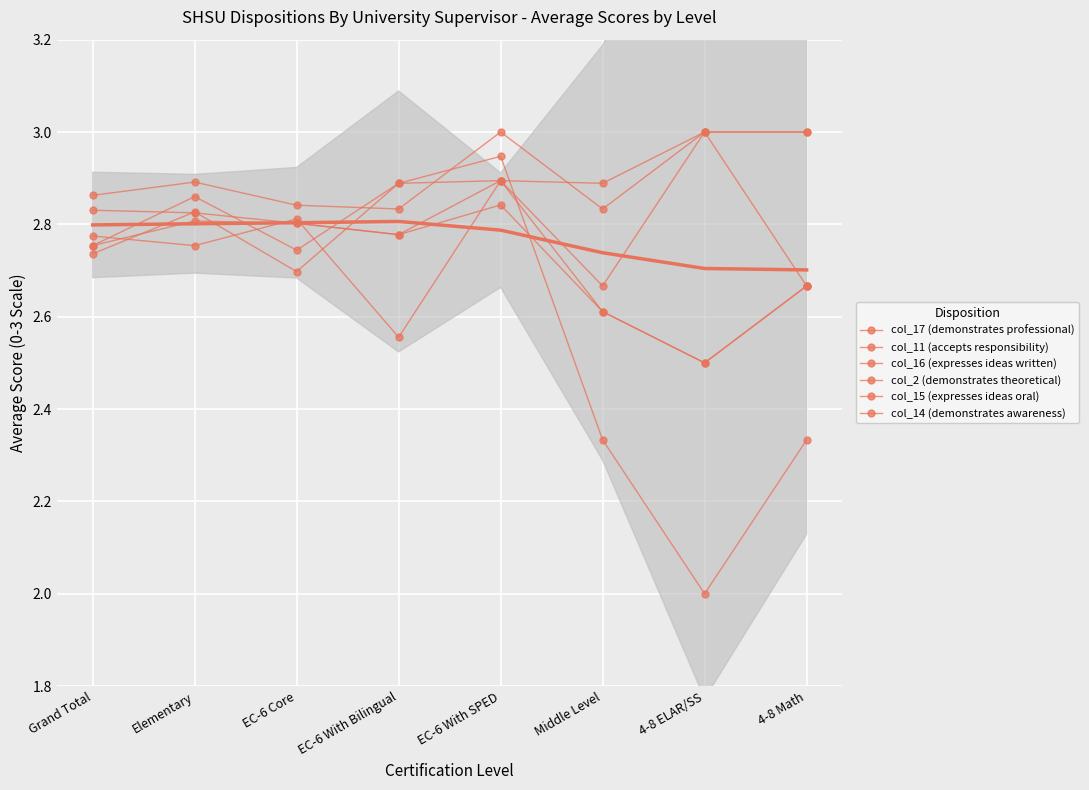

Reading right to left, extract all data points from this chart.

col_17 (demonstrates professional): 4-8 Math=3.0	4-8 ELAR/SS=3.0	Middle Level=2.8	EC-6 With SPED=3.0	EC-6 With Bilingual=2.8	EC-6 Core=2.8	Elementary=2.9	Grand Total=2.9
col_11 (accepts responsibility): 4-8 Math=2.7	4-8 ELAR/SS=2.5	Middle Level=2.6	EC-6 With SPED=2.9	EC-6 With Bilingual=2.6	EC-6 Core=2.8	Elementary=2.8	Grand Total=2.8
col_16 (expresses ideas written): 4-8 Math=2.7	4-8 ELAR/SS=2.5	Middle Level=2.6	EC-6 With SPED=2.8	EC-6 With Bilingual=2.8	EC-6 Core=2.8	Elementary=2.8	Grand Total=2.8
col_2 (demonstrates theoretical): 4-8 Math=3.0	4-8 ELAR/SS=3.0	Middle Level=2.9	EC-6 With SPED=2.9	EC-6 With Bilingual=2.8	EC-6 Core=2.8	Elementary=2.8	Grand Total=2.8
col_15 (expresses ideas oral): 4-8 Math=2.7	4-8 ELAR/SS=3.0	Middle Level=2.7	EC-6 With SPED=2.9	EC-6 With Bilingual=2.9	EC-6 Core=2.7	Elementary=2.8	Grand Total=2.7
col_14 (demonstrates awareness): 4-8 Math=2.3	4-8 ELAR/SS=2.0	Middle Level=2.3	EC-6 With SPED=2.9	EC-6 With Bilingual=2.9	EC-6 Core=2.7	Elementary=2.9	Grand Total=2.8